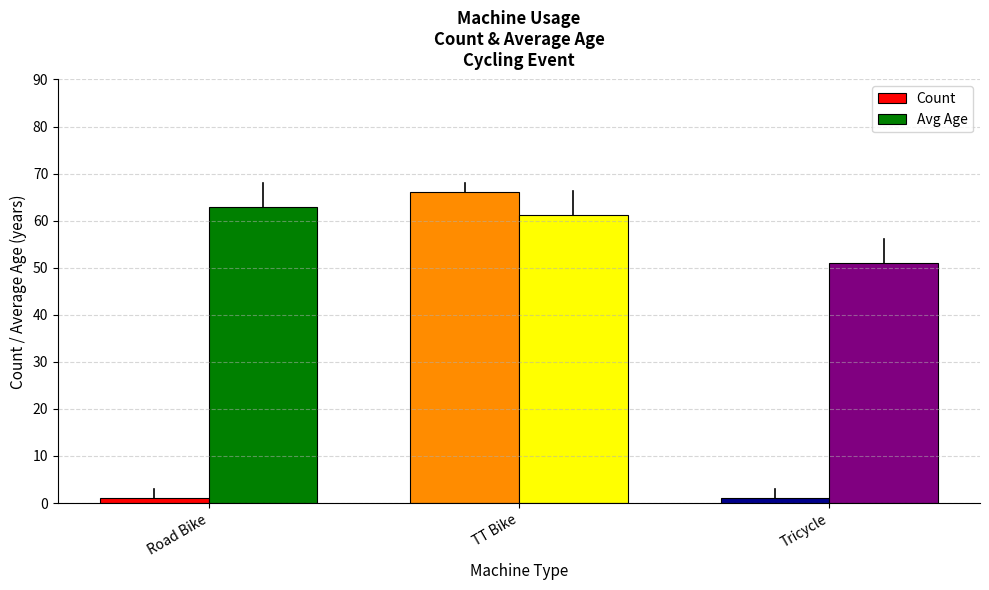

Where does the Avg Age series first go above 61?

Road Bike